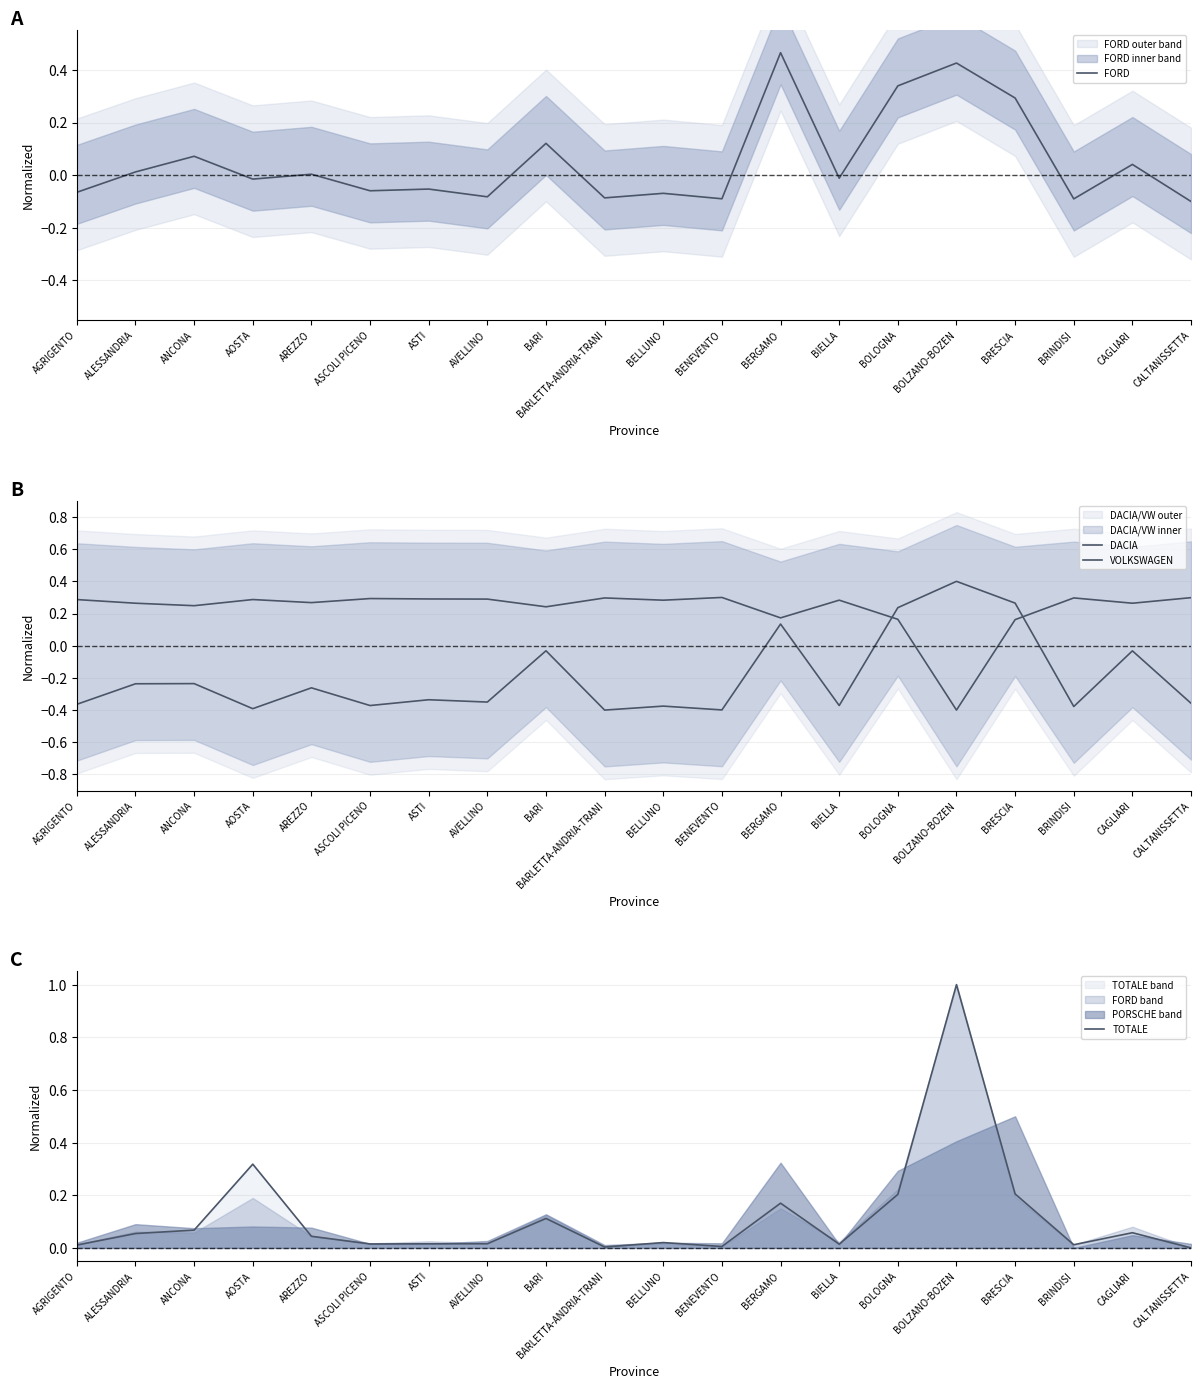

Which category has the highest value across all series?

BOLZANO-BOZEN